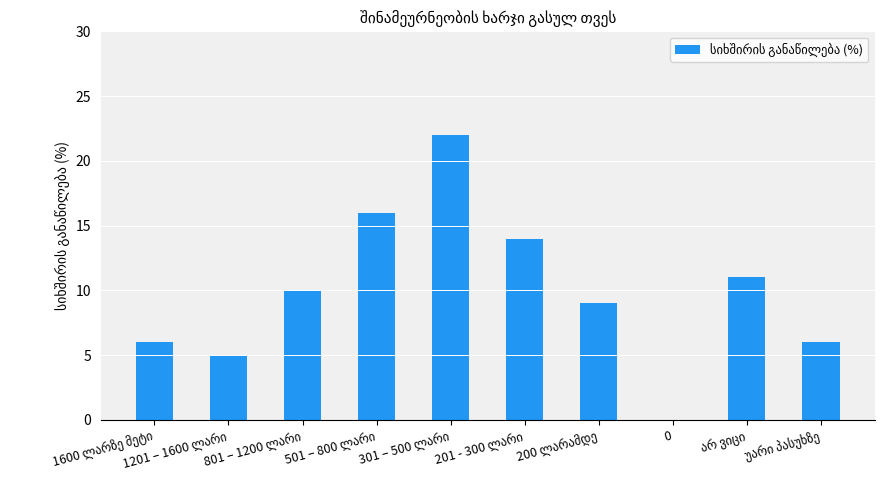

What is the sum of all values?

99